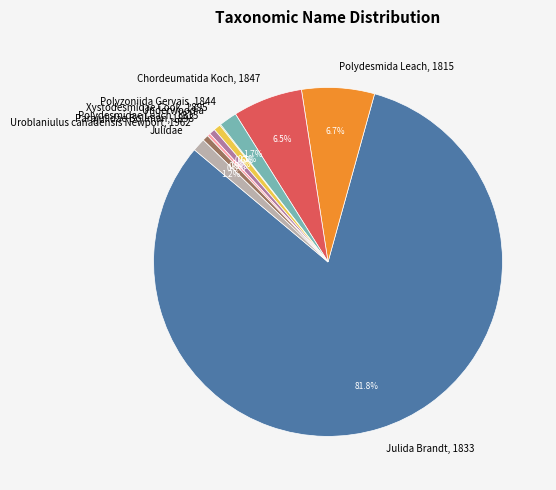

Which slice is the largest?

Julida Brandt, 1833